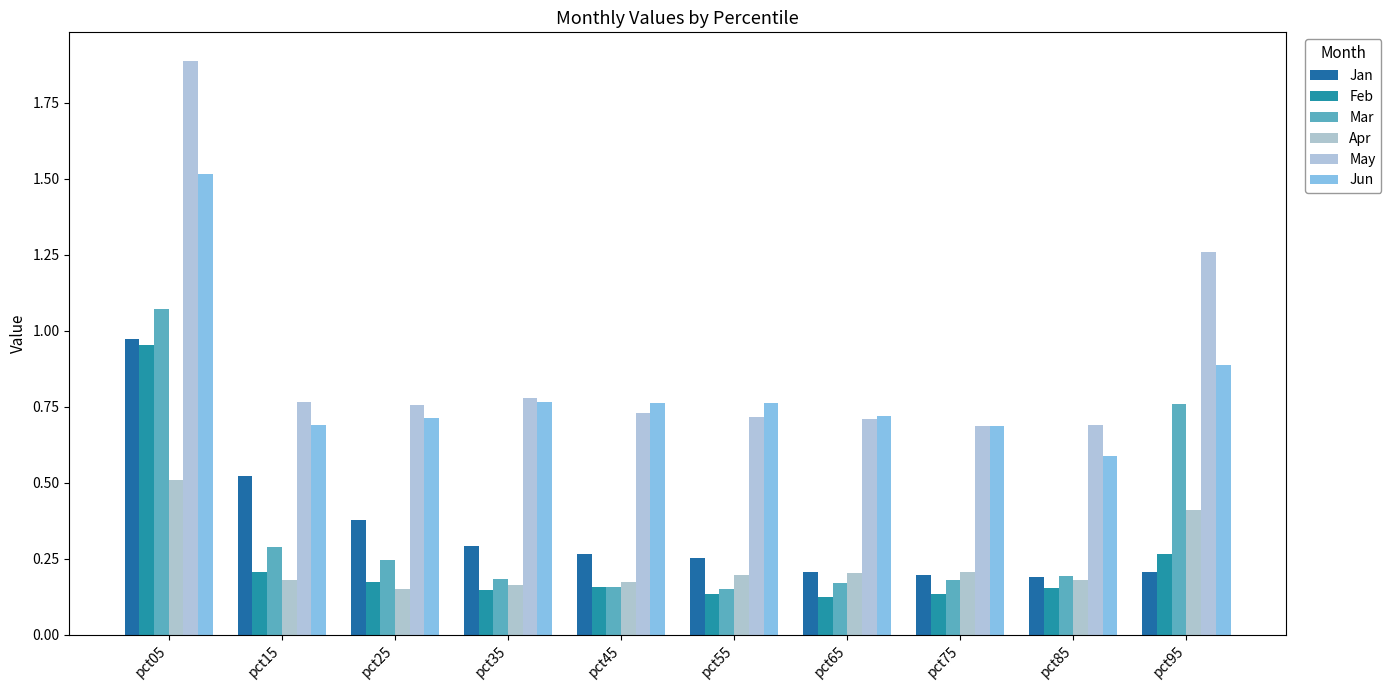

How many series are shown in this chart?

6